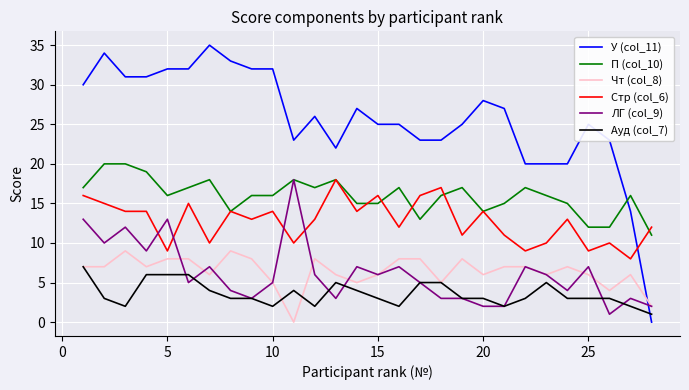

What is the average value of the Ауд (col_7) series?

4